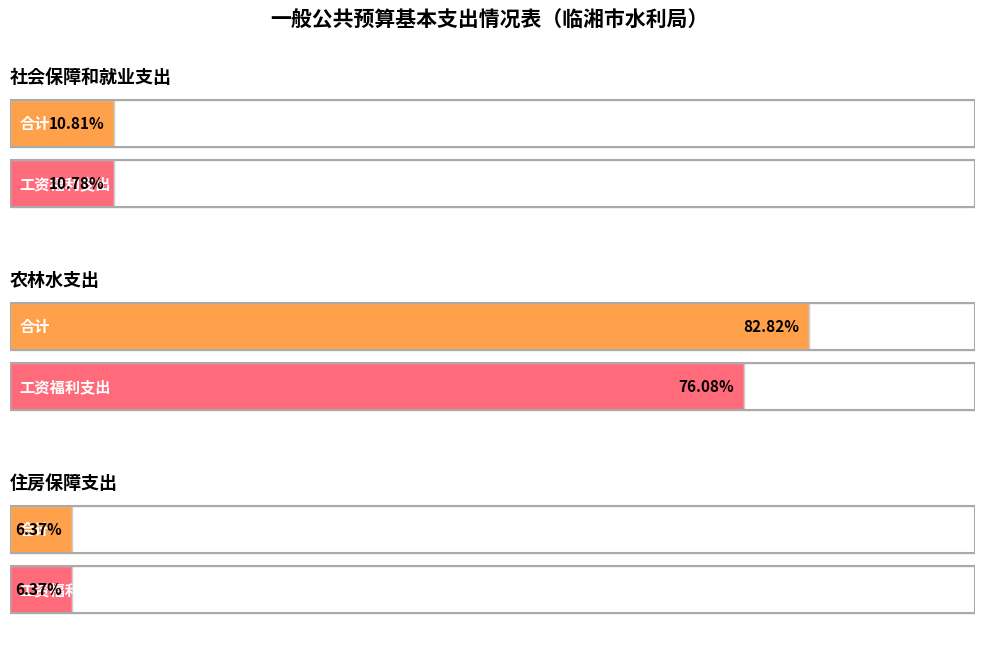

True or false: 对个人和家庭的补助 has a value of 289772.0 at 农林水支出.

False